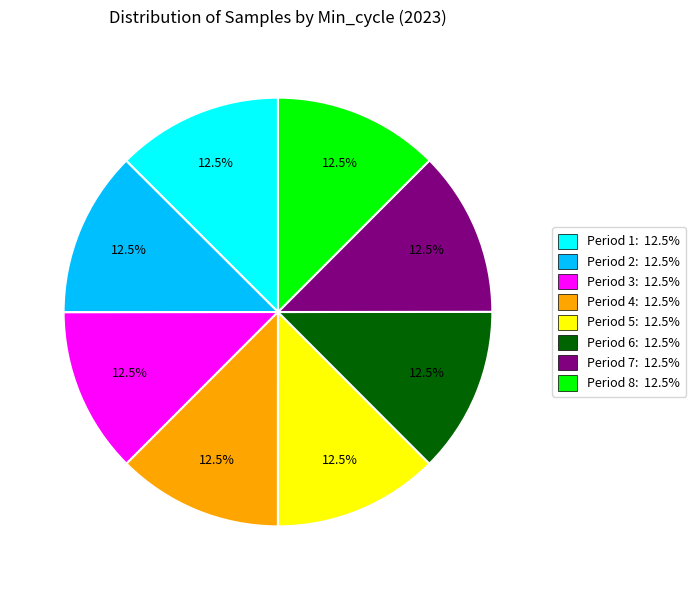

What is the ratio of the value at Period 8: 12.5% to the value at Period 3: 12.5%?

1.0